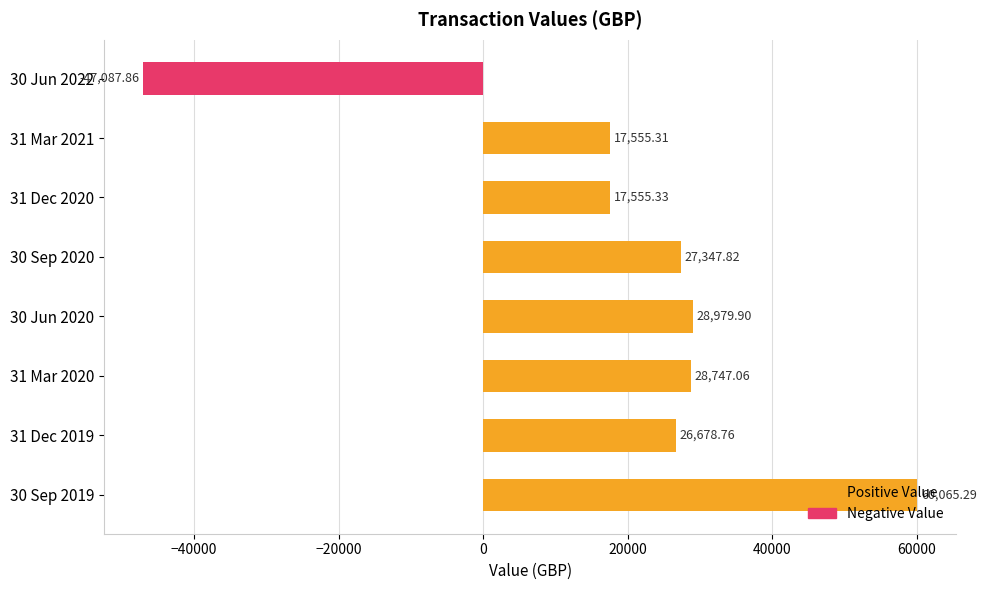

List the labels in order of value, largest first.

30 Sep 2019, 30 Jun 2020, 31 Mar 2020, 30 Sep 2020, 31 Dec 2019, 31 Dec 2020, 31 Mar 2021, 30 Jun 2022